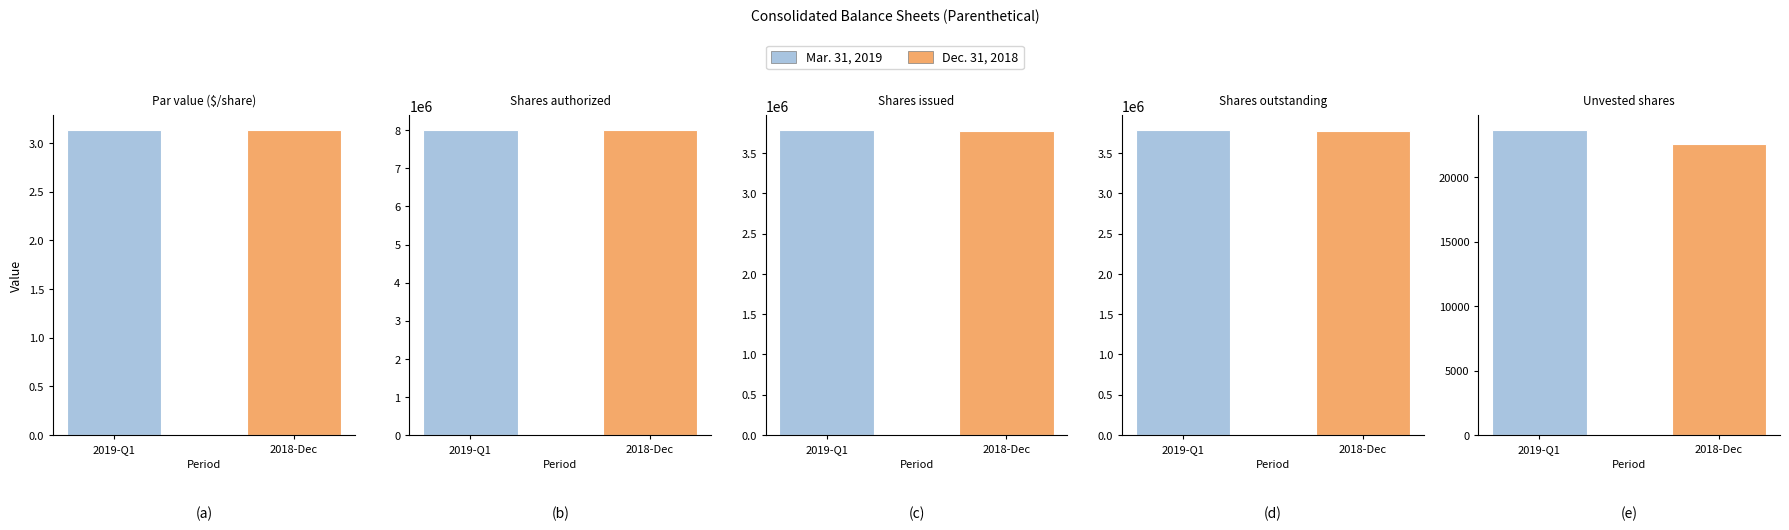

What is the spread (max minus min) of values at Shares issued?

11618.0